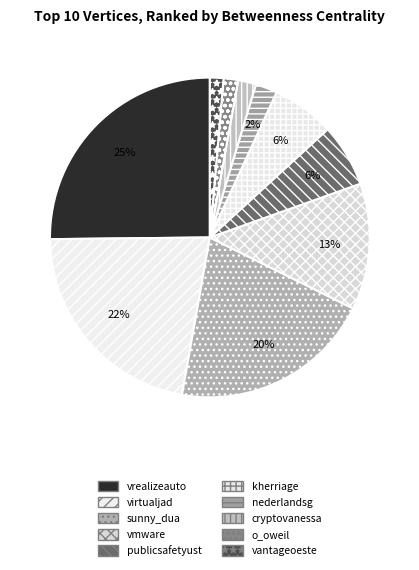

How many segments does this pie chart have?

10